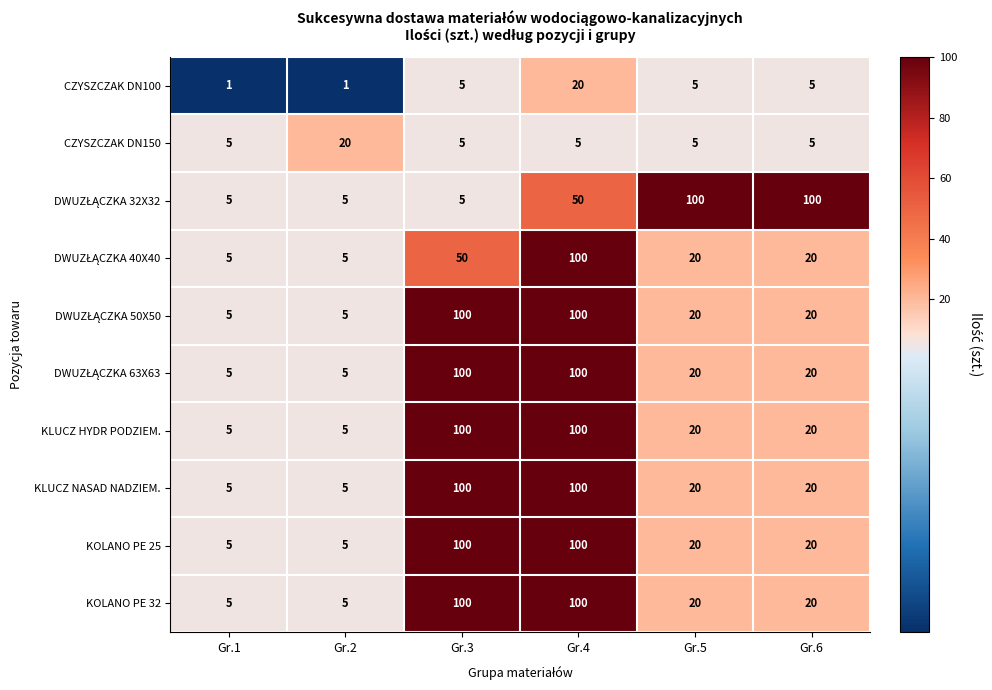

What is the maximum value shown in the chart?

100